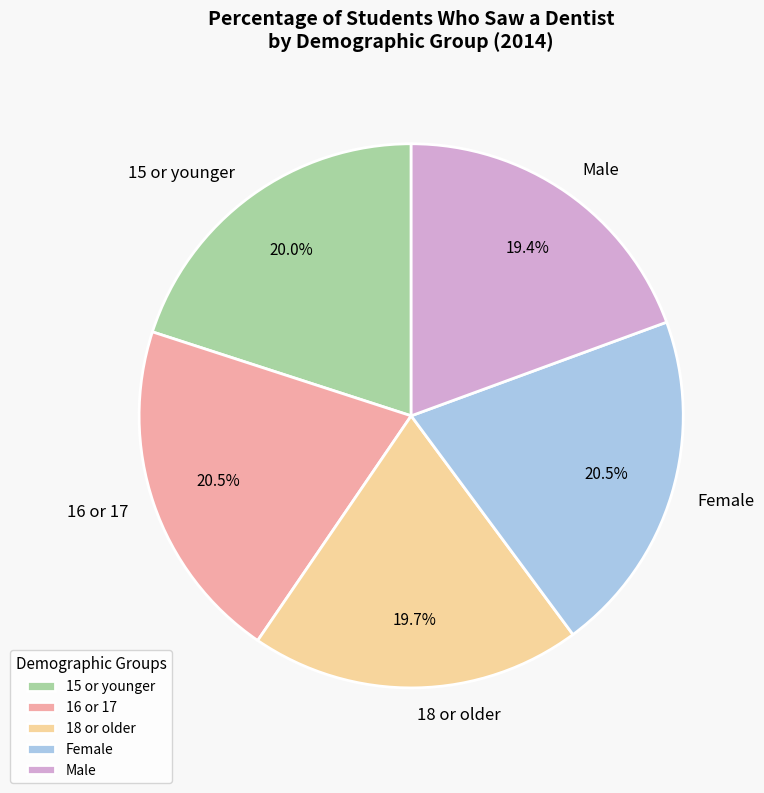

What is the total percentage of Male and 16 or 17?

39.9%